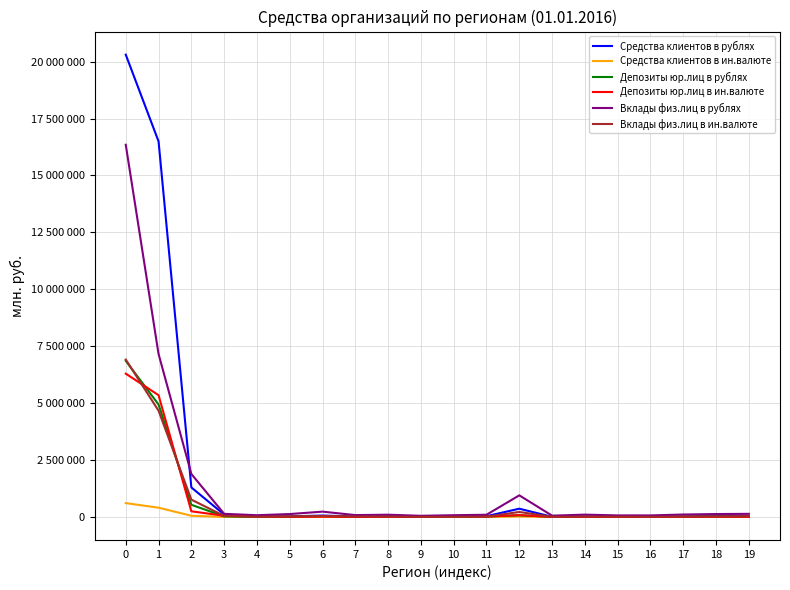

What are all the series names shown in the legend?

Средства клиентов в рублях, Средства клиентов в ин.валюте, Депозиты юр.лиц в рублях, Депозиты юр.лиц в ин.валюте, Вклады физ.лиц в рублях, Вклады физ.лиц в ин.валюте